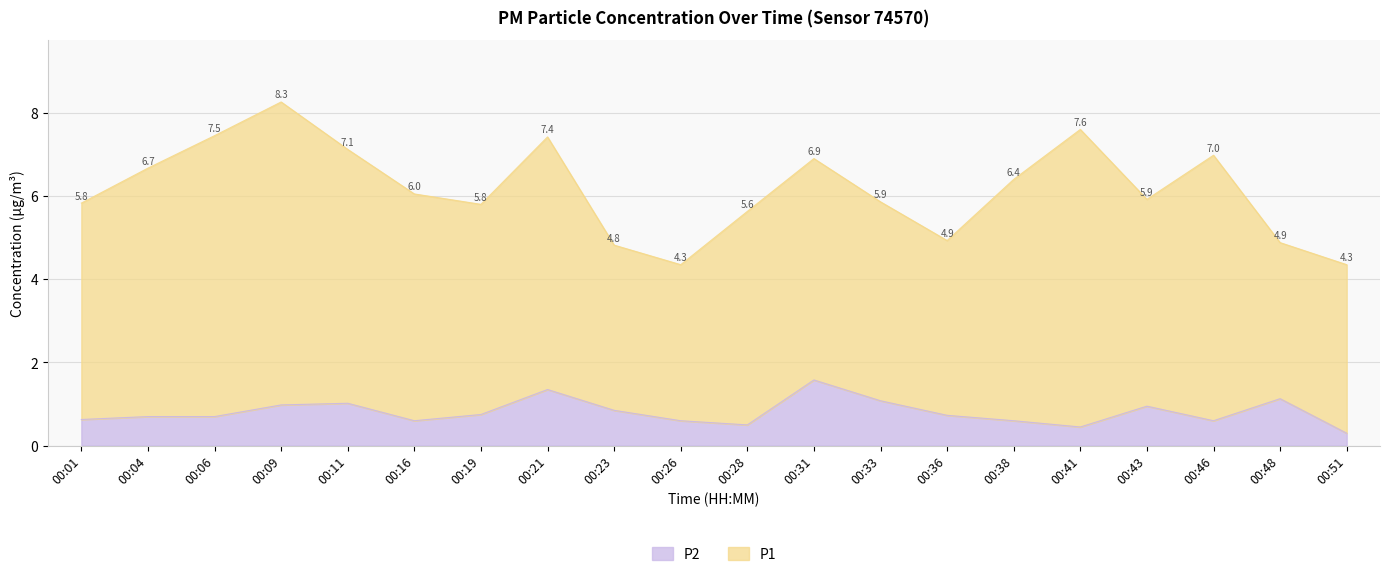

Read the value at 00:16.

0.6